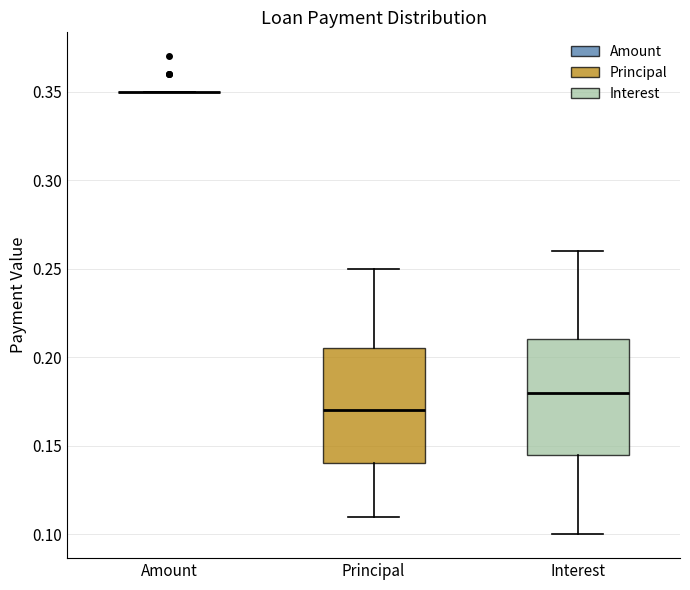

Reading left to right, read every box against the y-axis: the position of its median line, the range the box covers, and the ends of its whiskers. The values are not printed on the chart, so give them approximately, as read against the axis.

Amount: box collapsed to a line at 0.350, whiskers 0.350 to 0.350
Principal: median 0.170, box 0.140 to 0.205, whiskers 0.110 to 0.250
Interest: median 0.180, box 0.145 to 0.210, whiskers 0.100 to 0.260